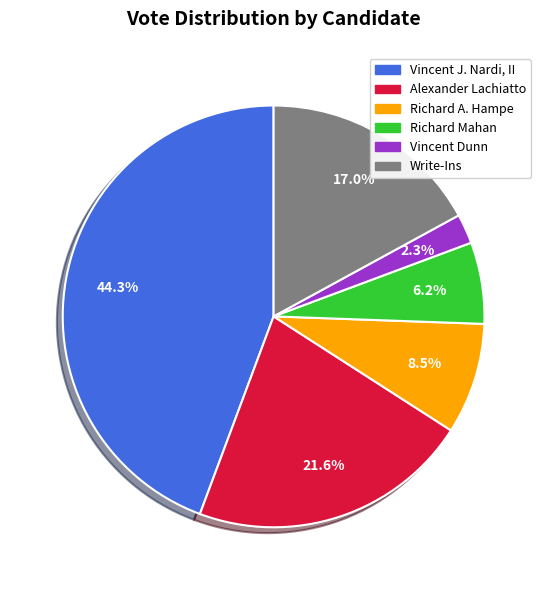

To the nearest percent, what percentage of the pie is Vincent J. Nardi, II?

44%